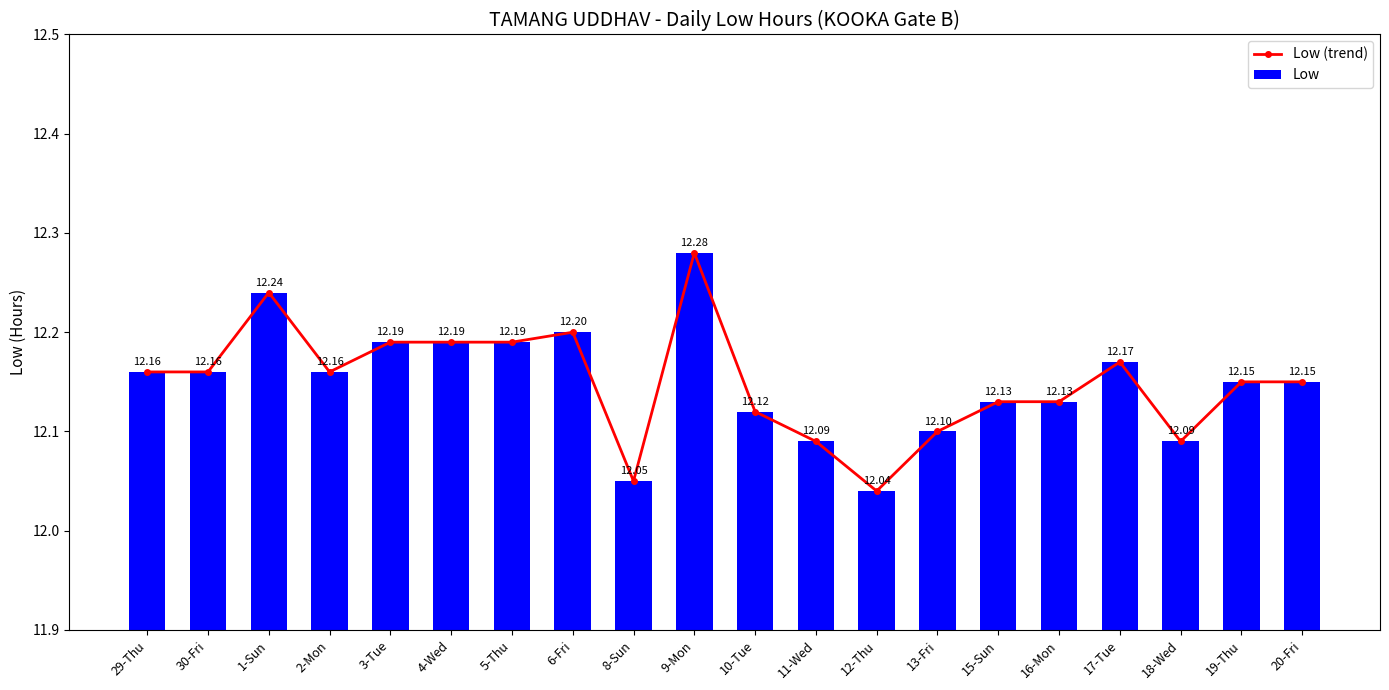

True or false: Low (trend) has a value of 12.1 at 15-Sun.

True